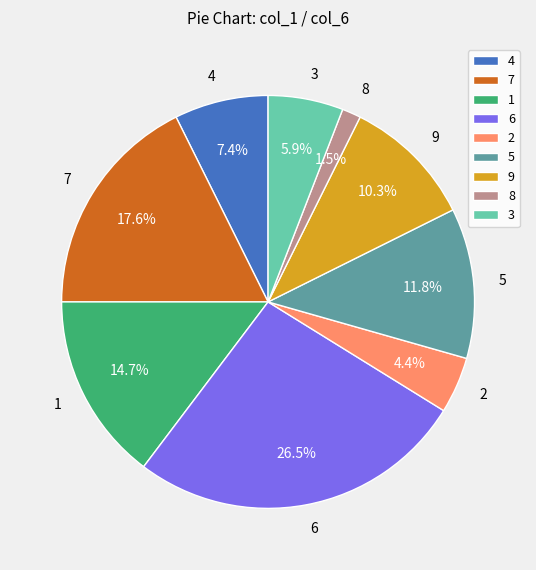

How many segments does this pie chart have?

9